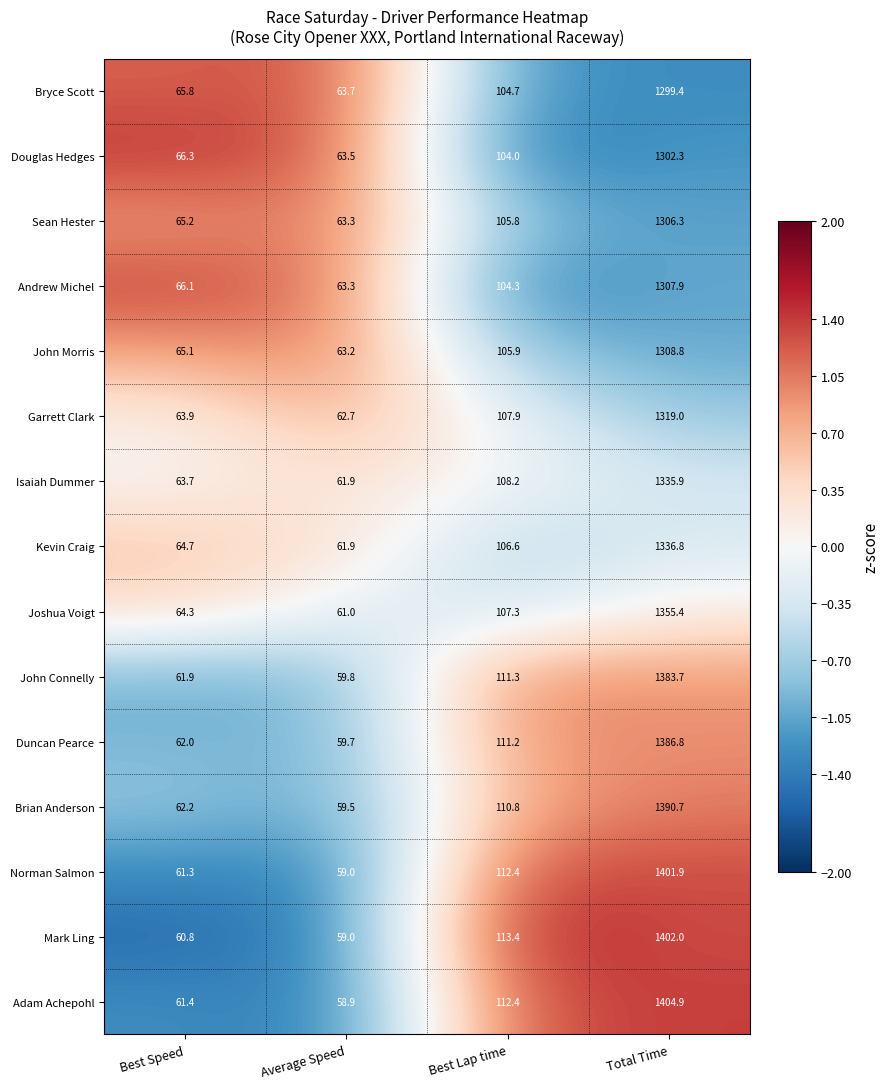

Is the value of Kevin Craig at Best Lap time greater than the value of Duncan Pearce at Best Lap time?

No